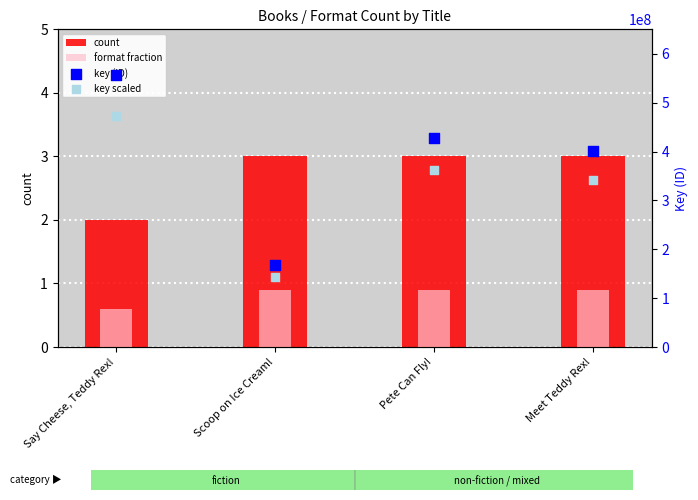

What are all the series names shown in the legend?

count, format fraction, key (ID), key scaled